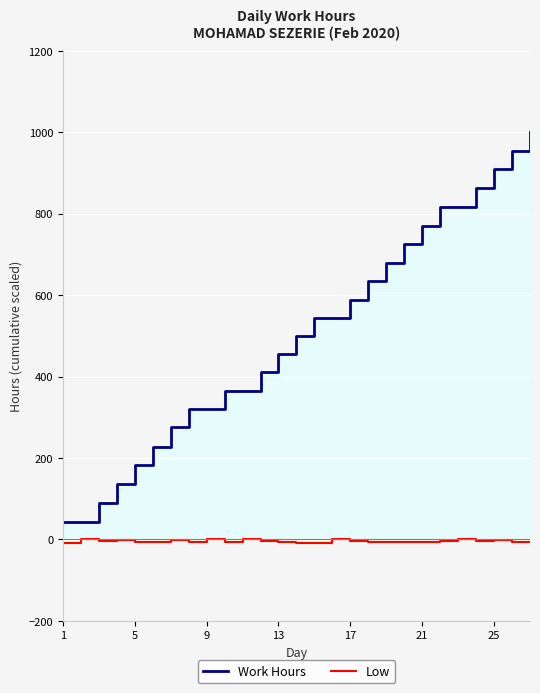

At how many categories does at least one series exceed 530?

13